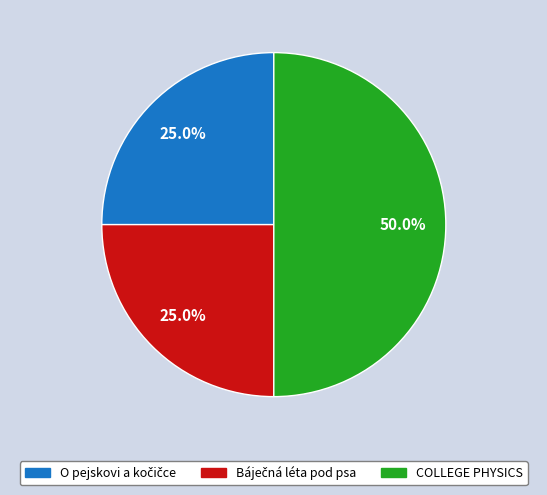

How many slices are in this pie chart?

3